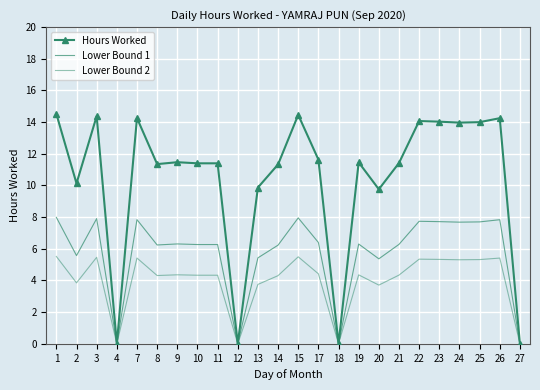

List the labels in order of Lower Bound 2 value, smallest first.

4, 12, 18, 27, 20, 13, 2, 14, 8, 10, 11, 21, 19, 9, 17, 24, 25, 23, 22, 26, 7, 3, 15, 1